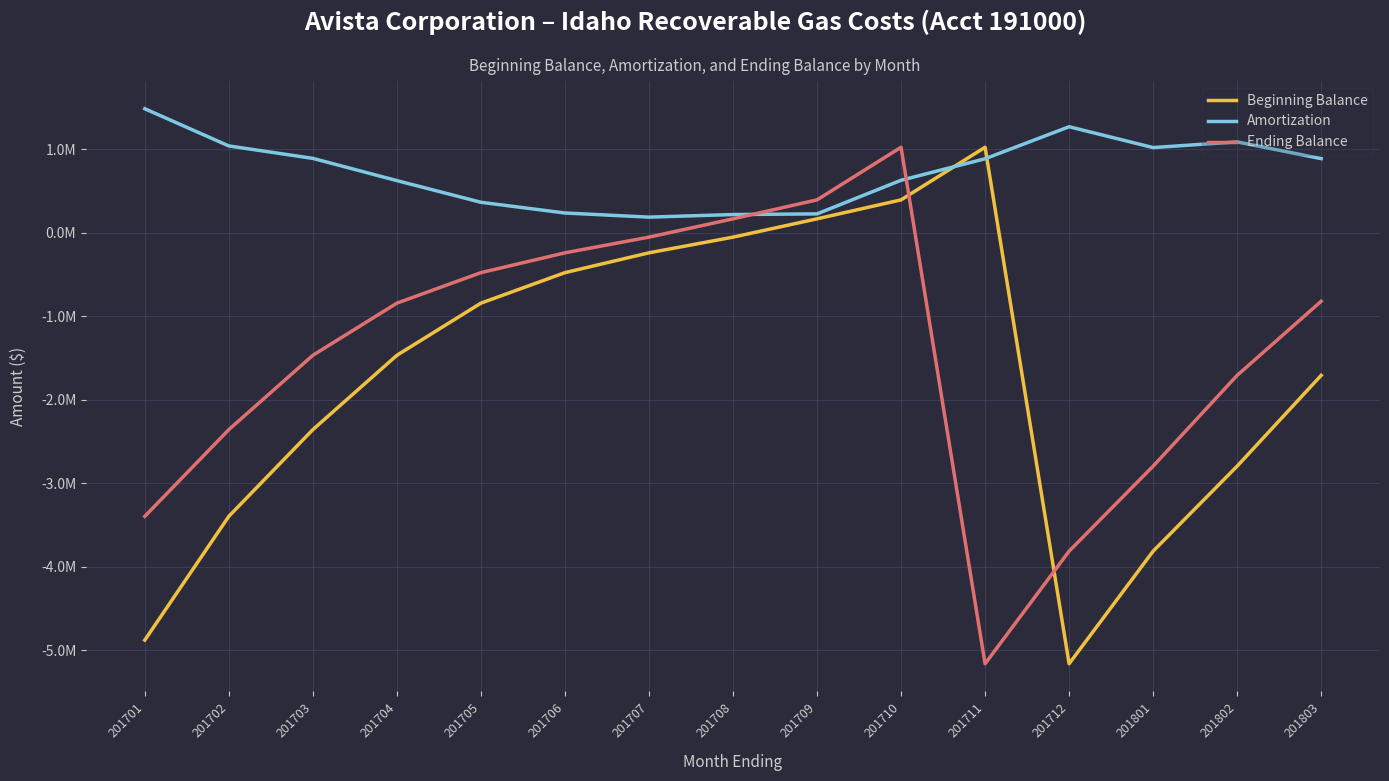

What are all the series names shown in the legend?

Beginning Balance, Amortization, Ending Balance